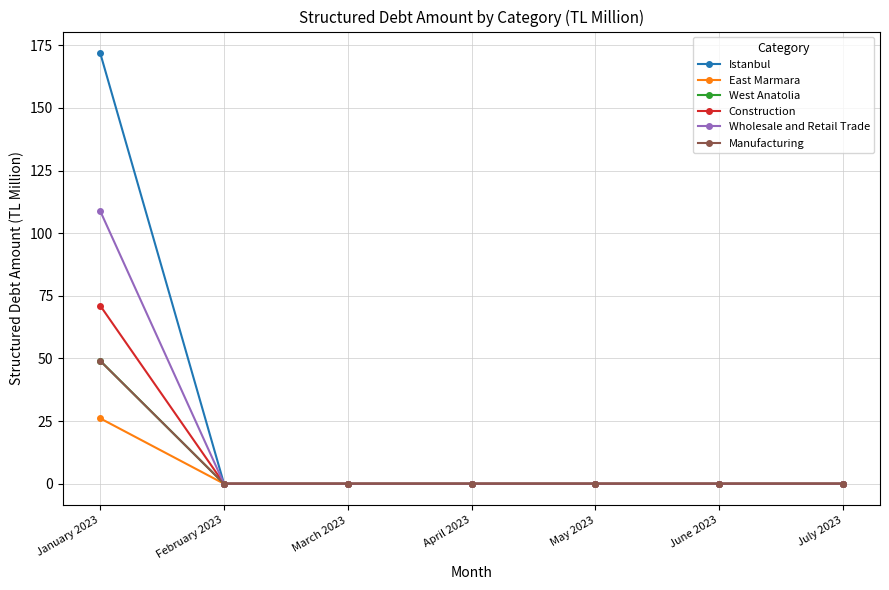

True or false: Manufacturing has a value of 16.4 at June 2023.

False